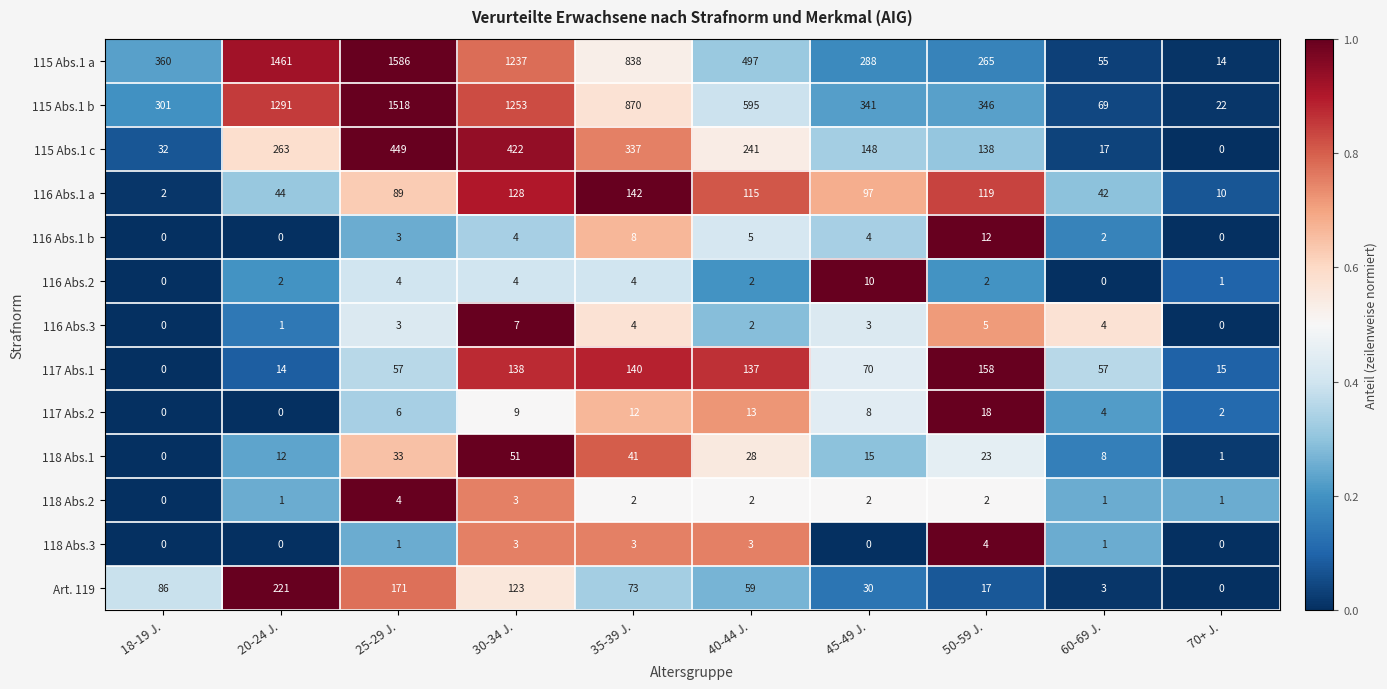

Which category has the highest value across all series?

25-29 J.